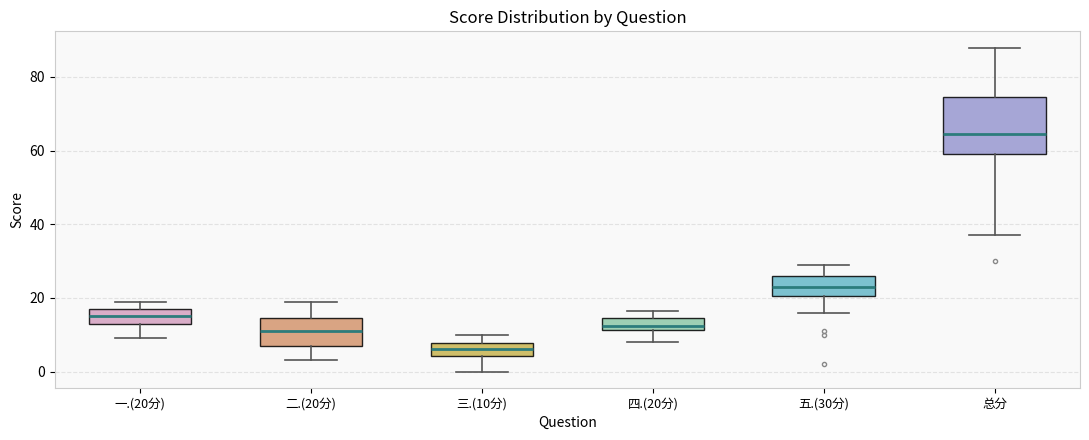

Reading left to right, read every box against the y-axis: the position of its median line, the range the box covers, and the ends of its whiskers. The values are not printed on the chart, so give them approximately, as read against the axis.

一.(20分): median 16, box 14 to 18, whiskers 10 to 20
二.(20分): median 12, box 8 to 14, whiskers 4 to 20
三.(10分): median 6, box 4 to 8, whiskers 0 to 10
四.(20分): median 12 (inside the box), box 12 to 14, whiskers 8 to 16
五.(30分): median 24, box 20 to 26, whiskers 16 to 30
总分: median 64, box 60 to 74, whiskers 38 to 88